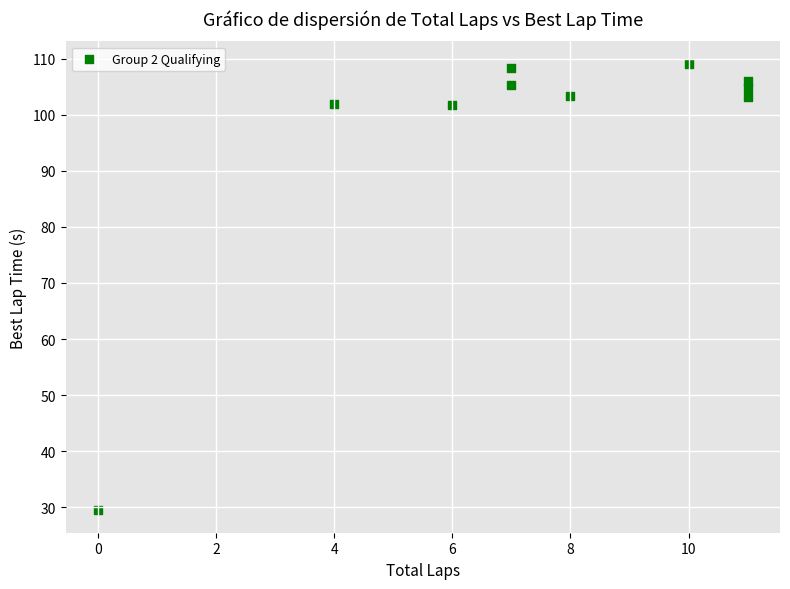

What is the range of X values (max minus min)?

11.0